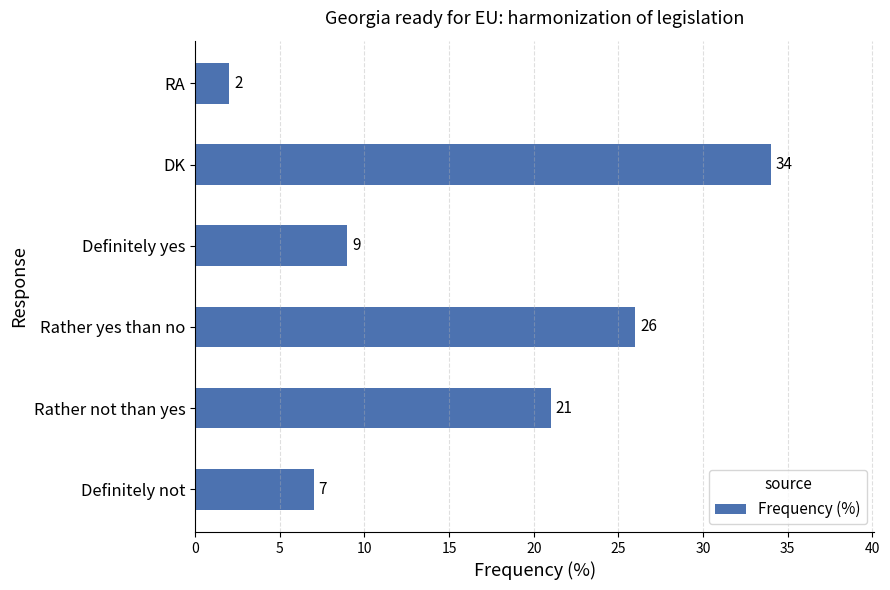

What is the difference between the maximum and minimum values?

32